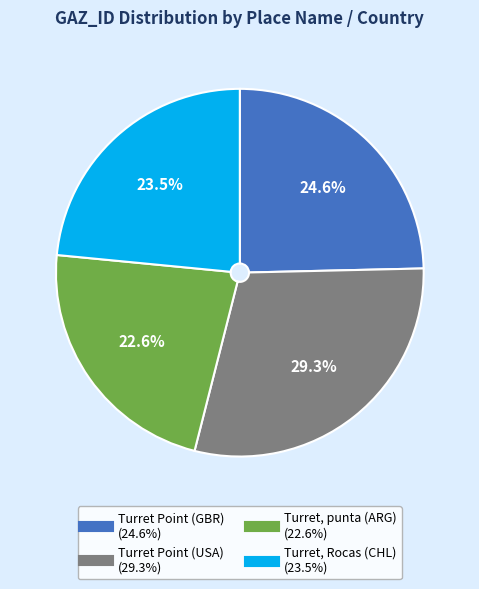

To the nearest percent, what percentage of the pie is Turret Point (GBR)?

25%